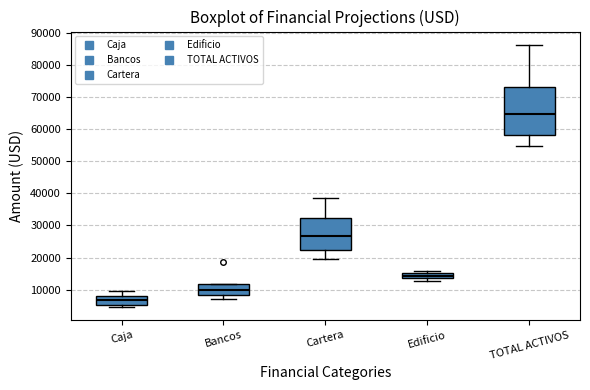

Where does the median line of the box for Bancos sit on the y-axis? The values are not printed on the chart, so give them approximately, as read against the axis.

10000